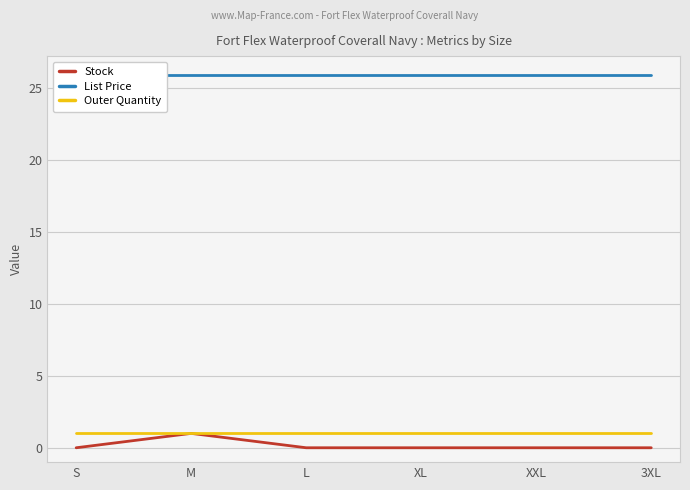

True or false: Outer Quantity and List Price intersect in this chart.

False